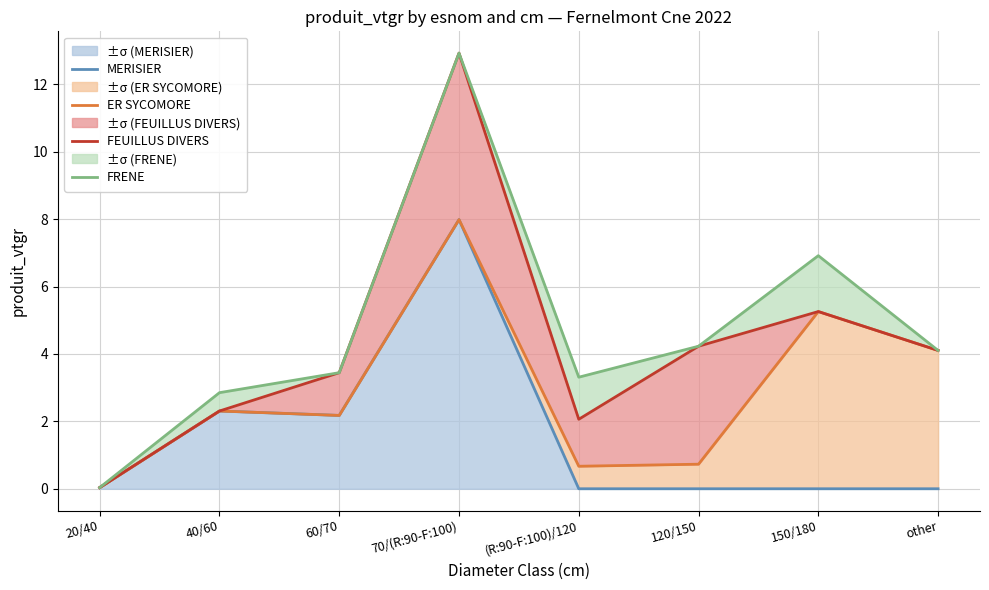

True or false: FEUILLUS DIVERS and ER SYCOMORE intersect in this chart.

False